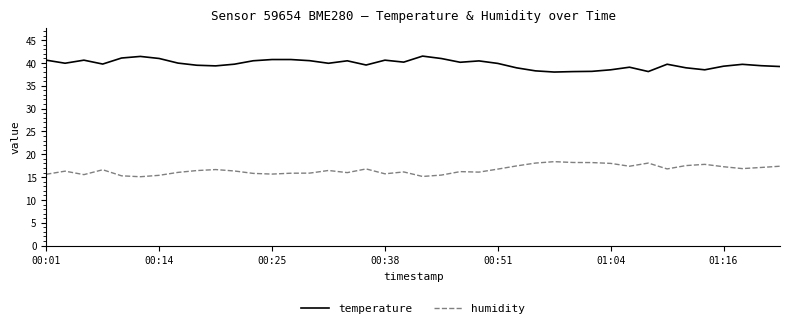

True or false: humidity and temperature cross at least once.

False